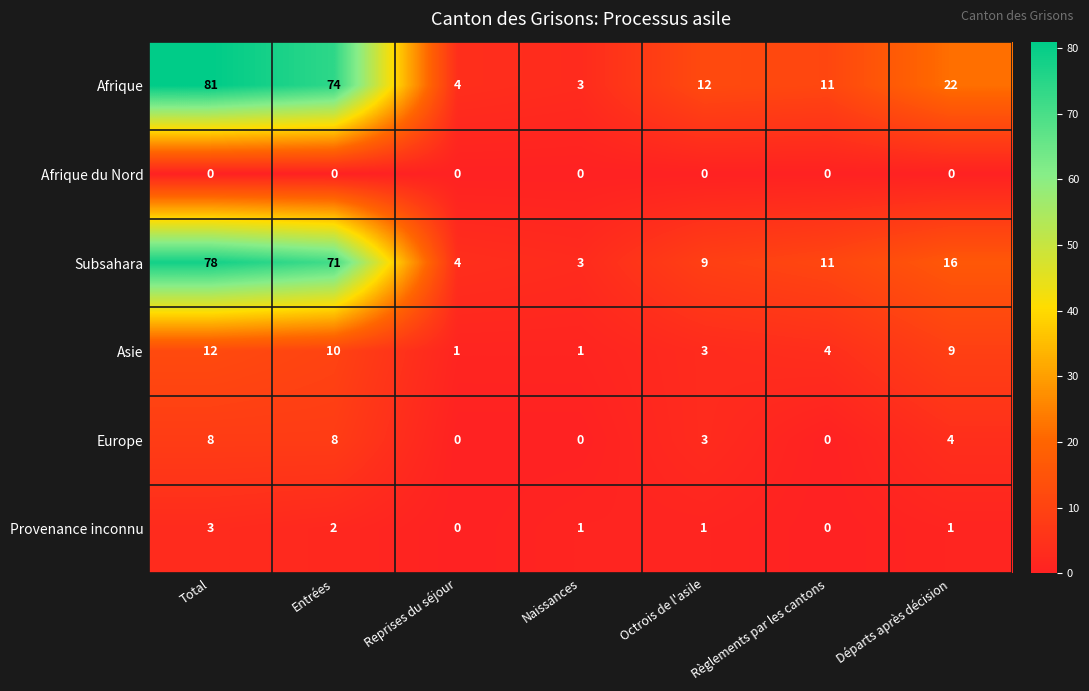

The value of Subsahara at Total is 113. True or false?

False